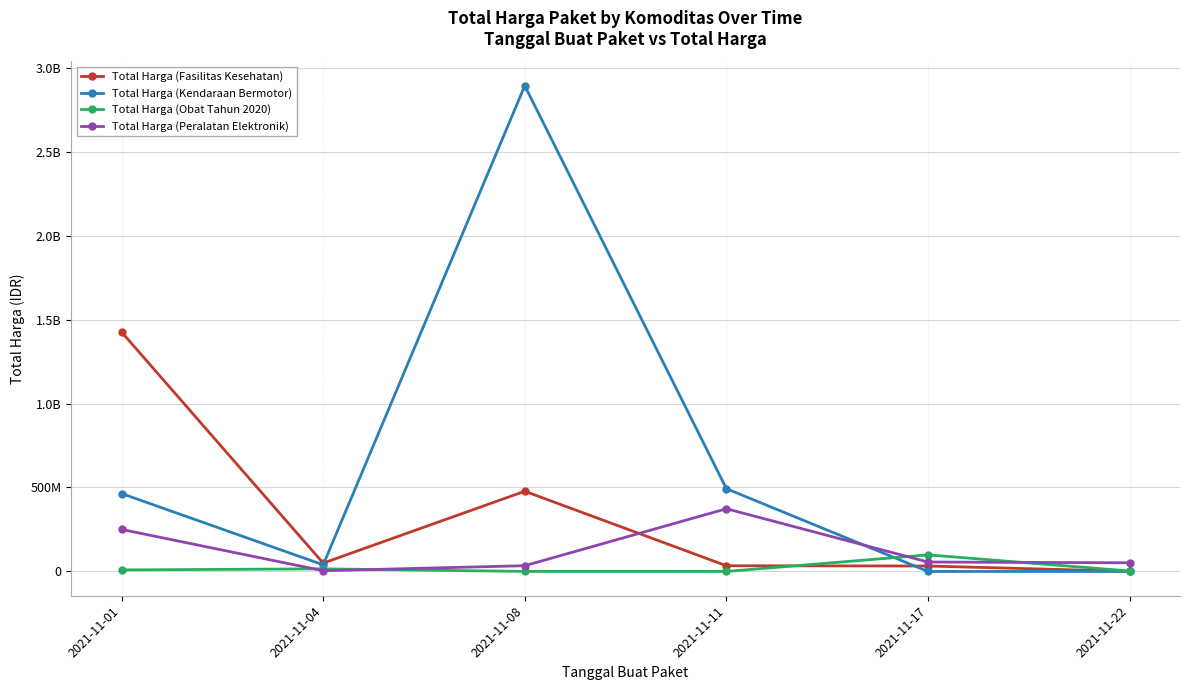

List the labels in order of Total Harga (Obat Tahun 2020) value, smallest first.

2021-11-11, 2021-11-08, 2021-11-22, 2021-11-01, 2021-11-04, 2021-11-17